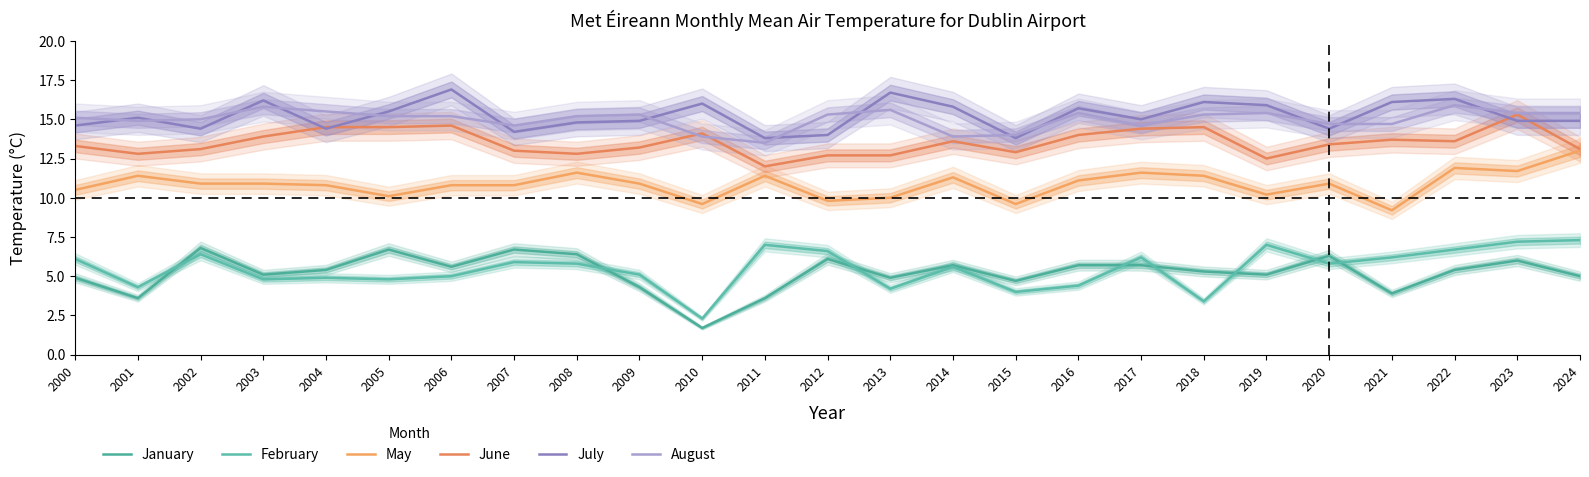

The value of January at 2022 is 2.8. True or false?

False